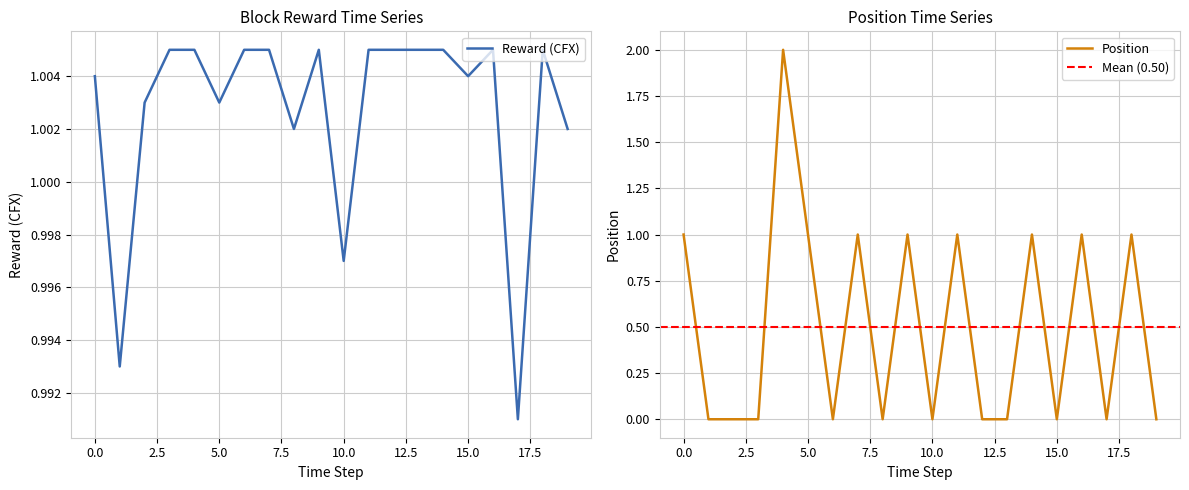

Is it true that Position equals 1 at 0.0?

True